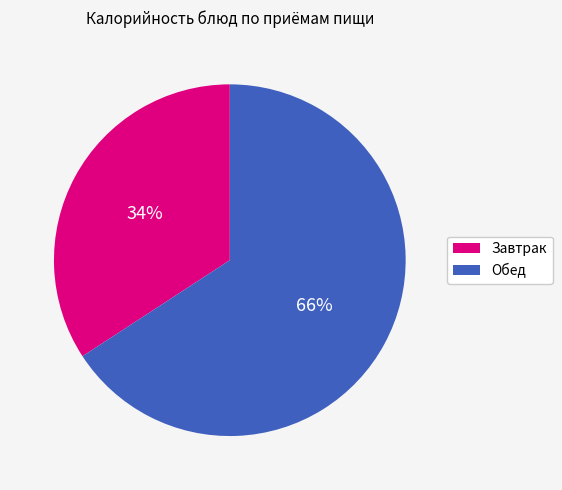

Is there a majority slice in this chart?

Yes